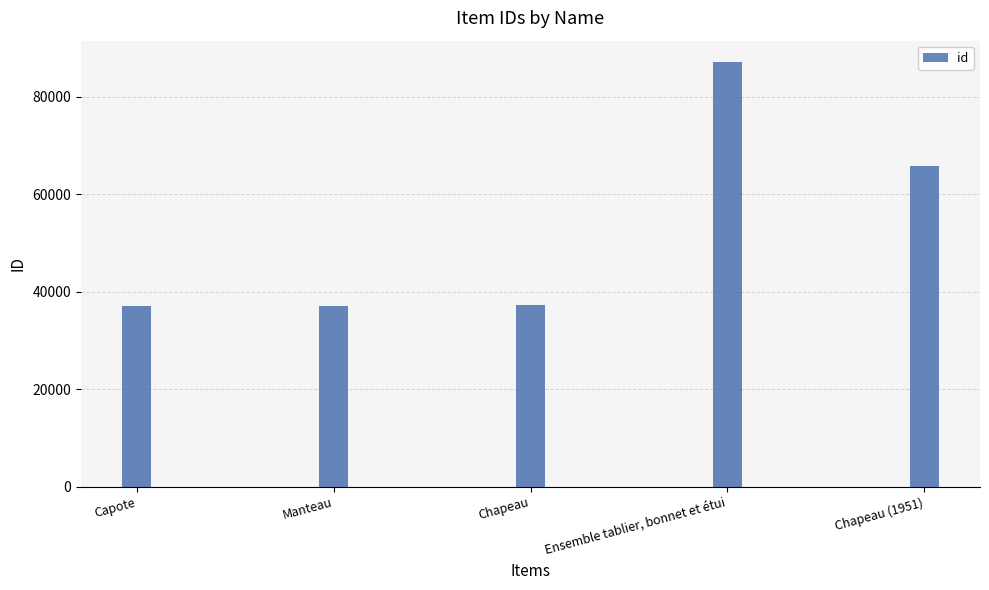

How many data points are less than 37185?

2